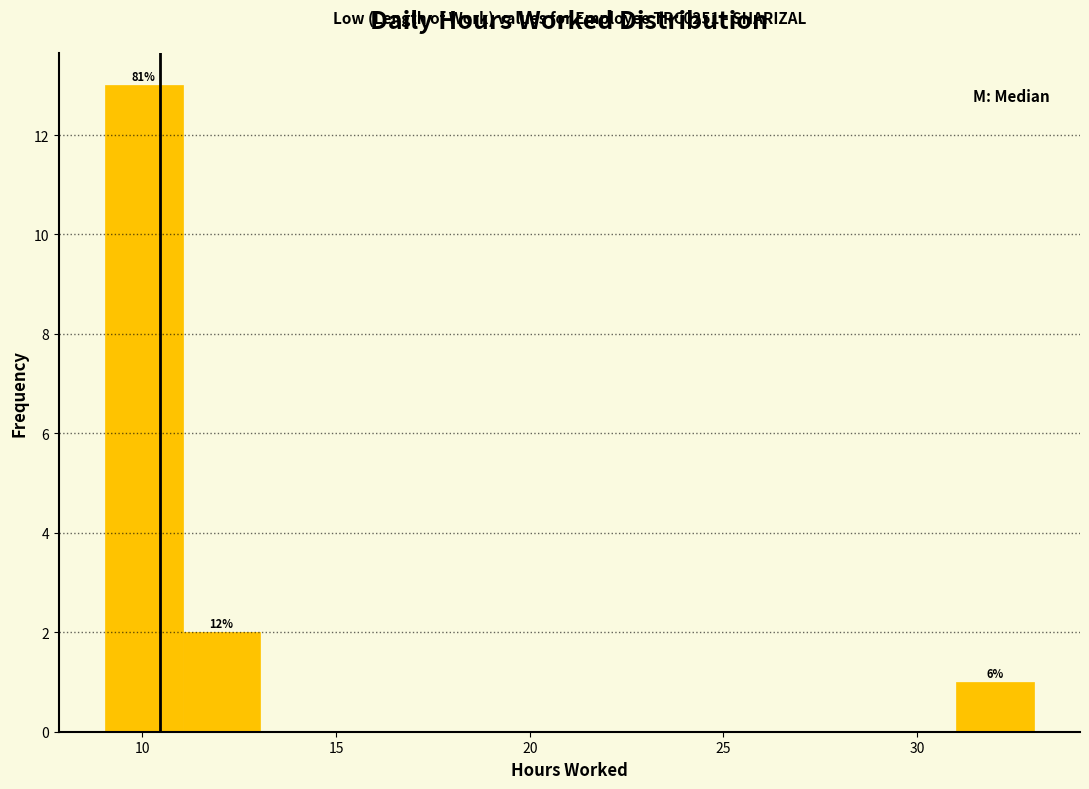

Around what value on the x-axis is the tallest bar? Give the approximate position of its centre, as read against the axis.

10.0